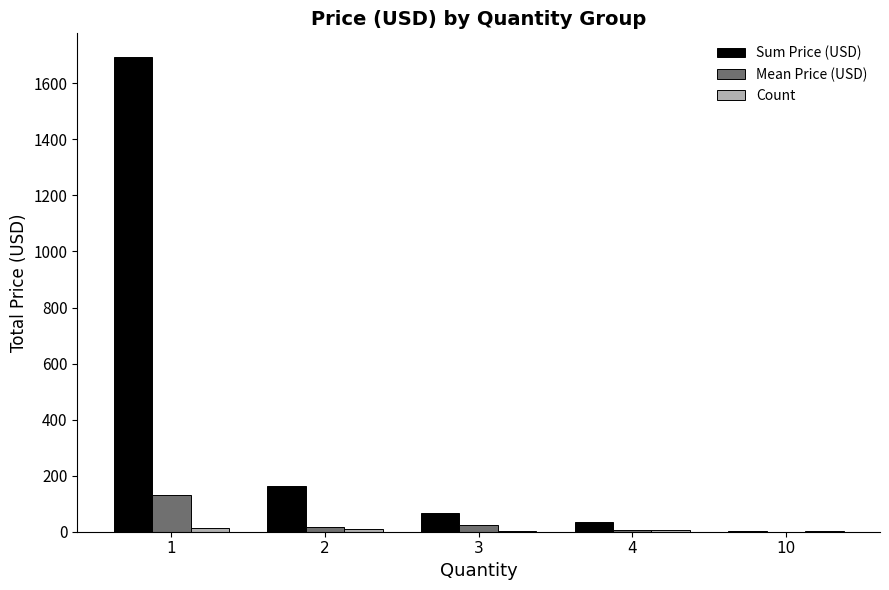

What is the sum of all Mean Price (USD) values?

176.7